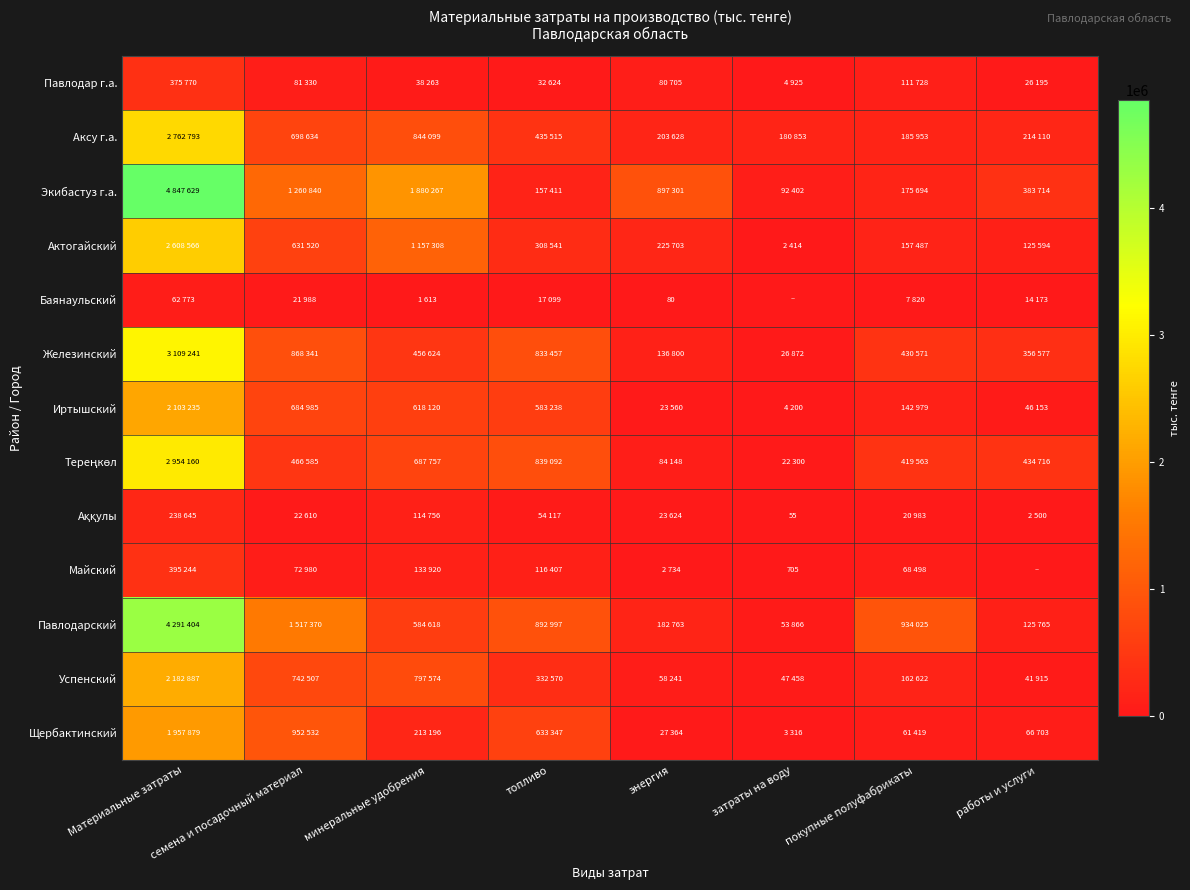

What is the total value across all series at энергия?

1946651